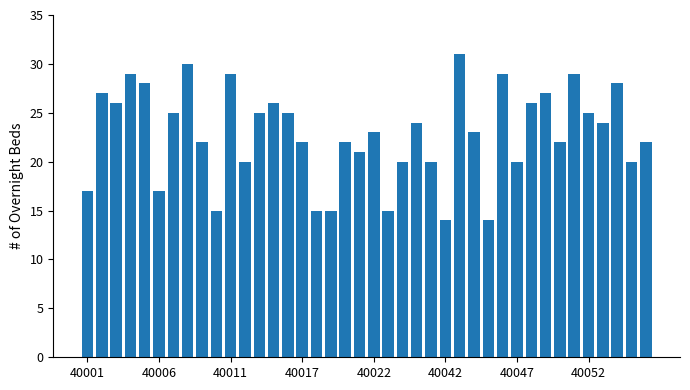

What is the value of the 10th bar from the left?

15